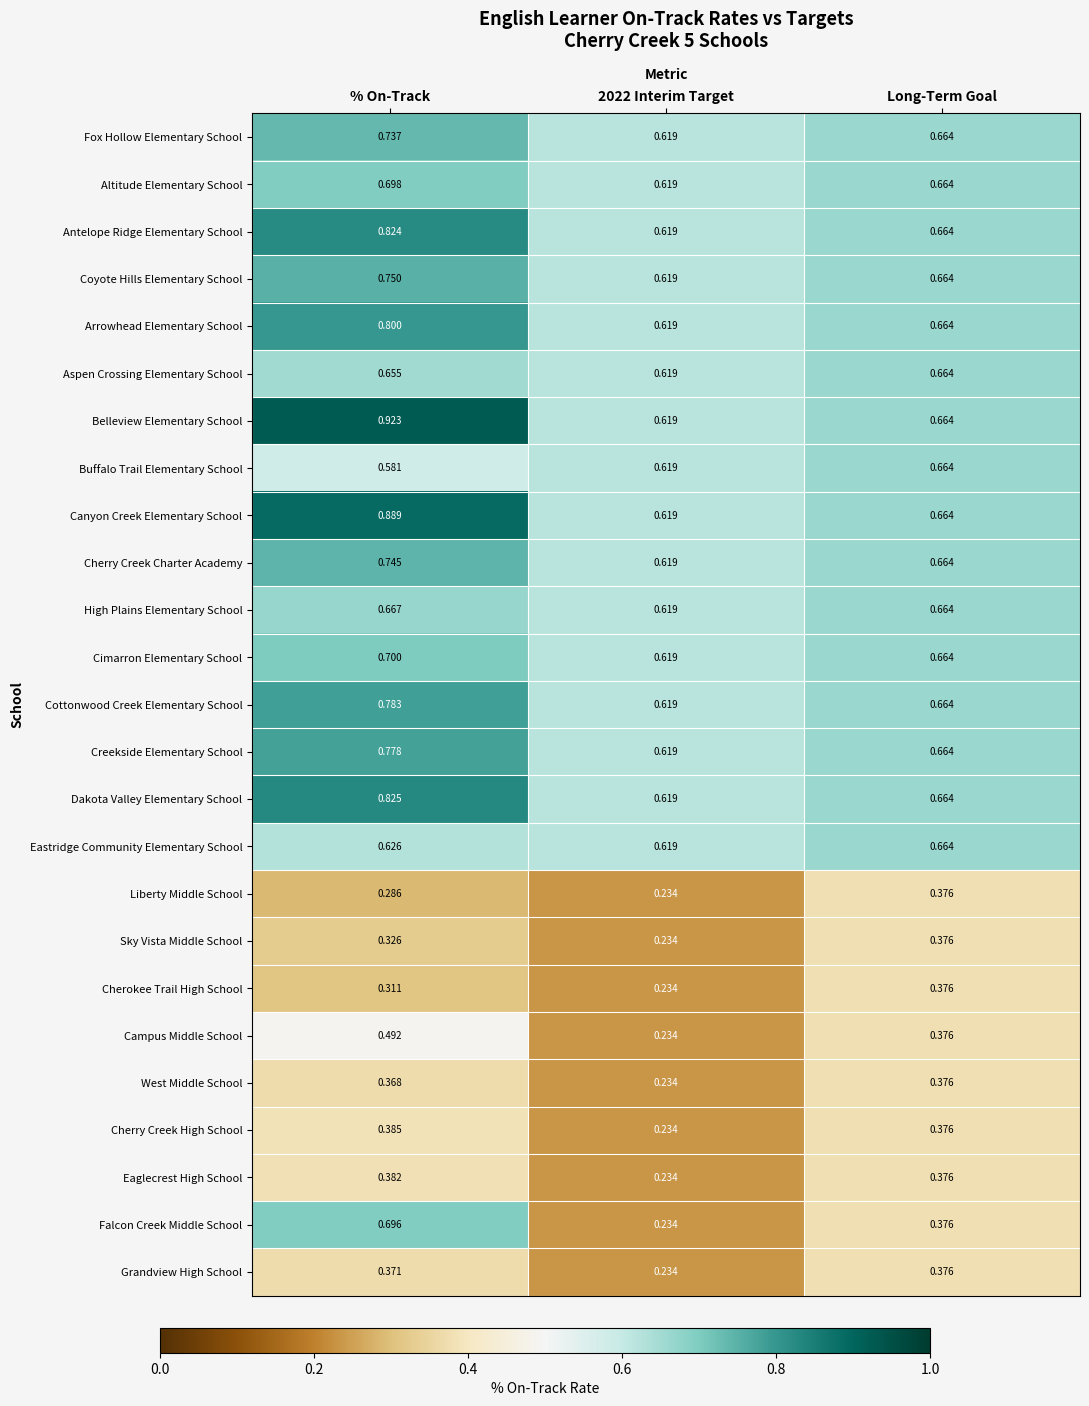

Which series has the widest spread of values?

Falcon Creek Middle School